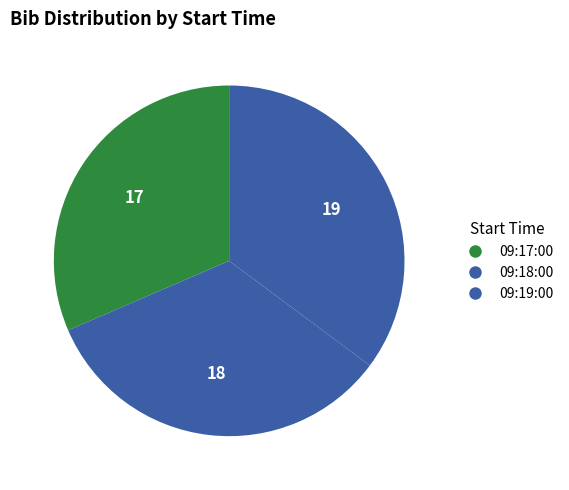

Which category has the smallest portion of the pie?

09:17:00